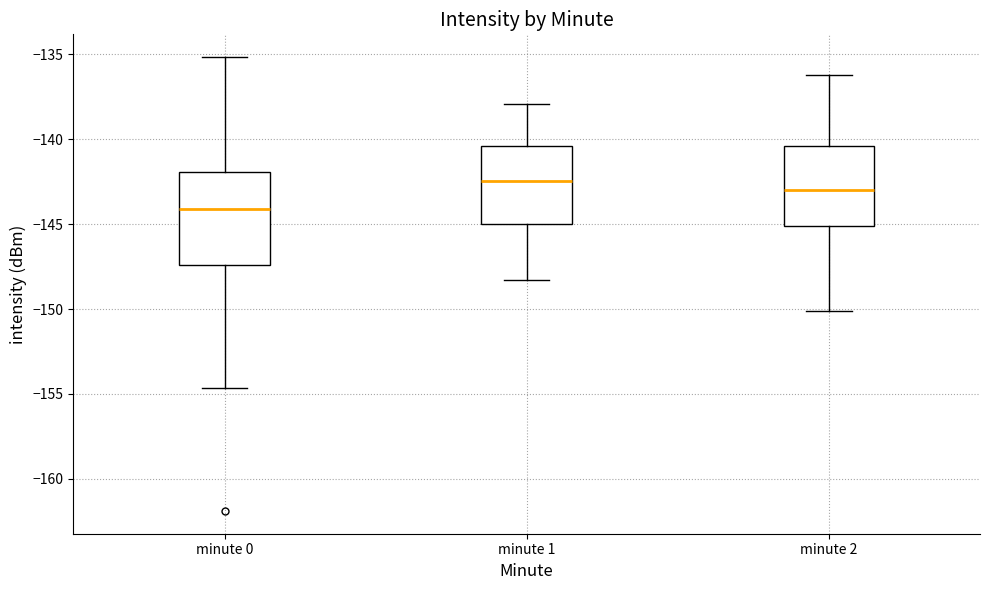

Comparing the boxes themselves (not the whiskers), which one is the tallest?

minute 0